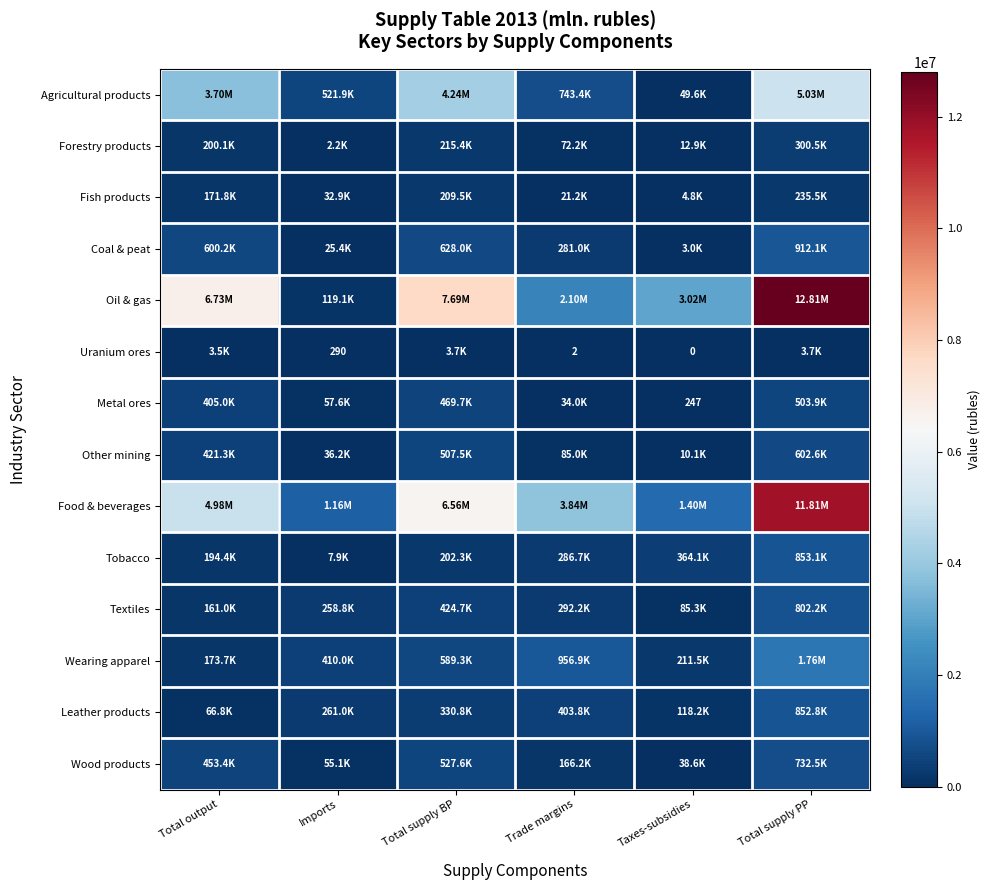

What is the difference between the Textiles values at Taxes-subsidies and Total supply BP?

339389